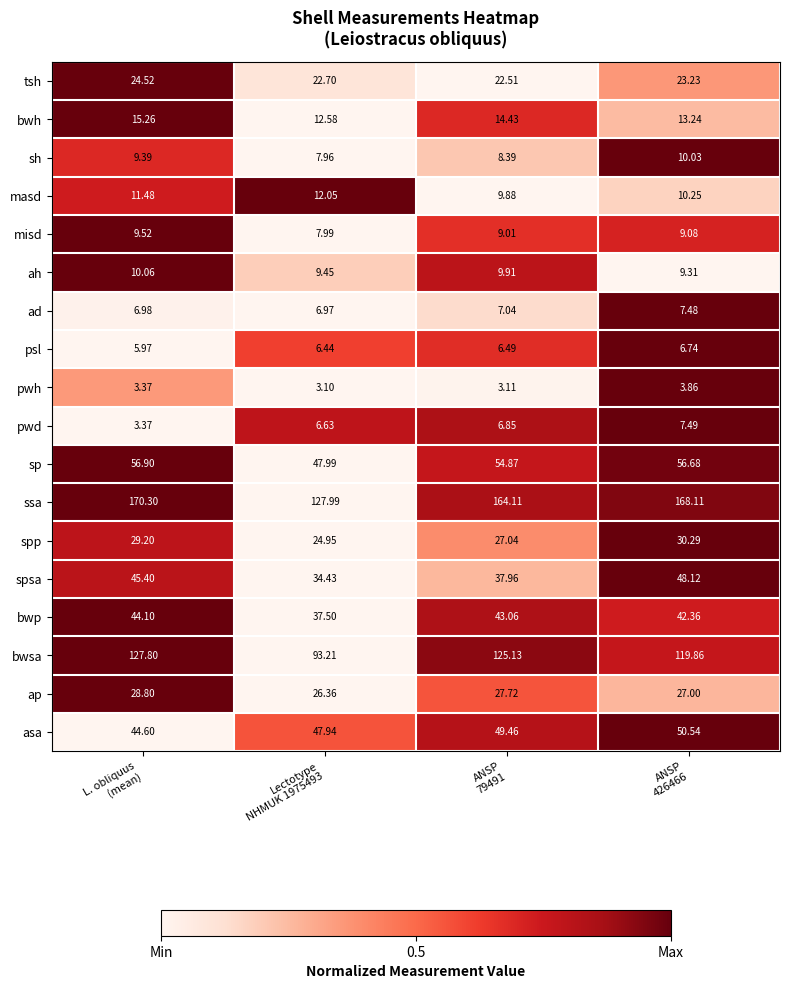

Which series has the largest range (max minus min)?

ssa